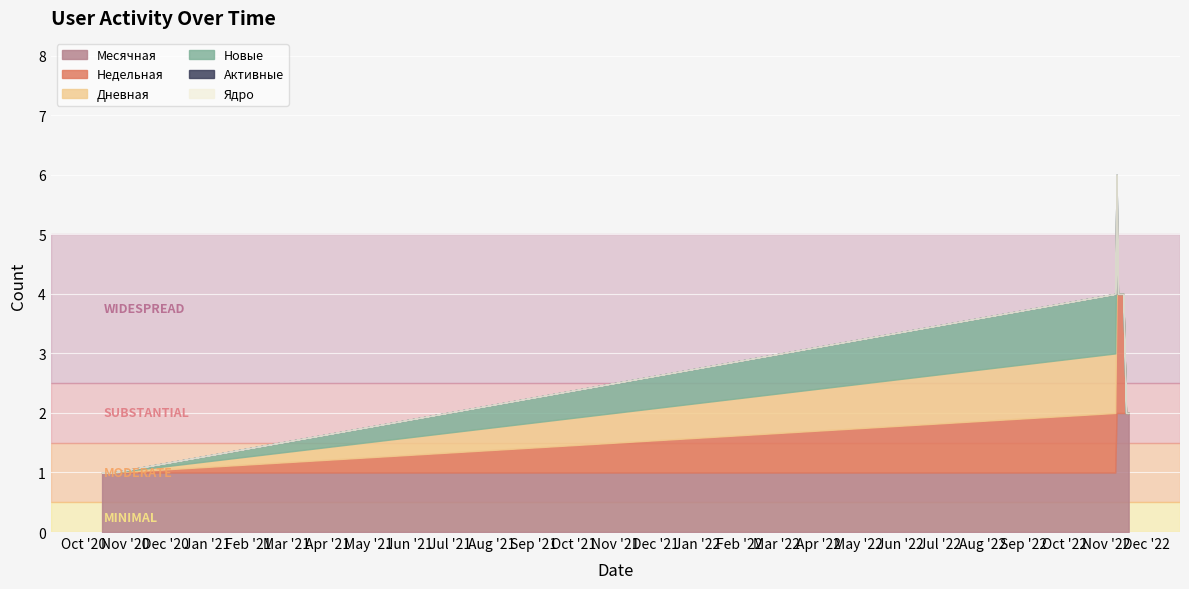

What is the label of the 6th point from the right?

2022-11-13